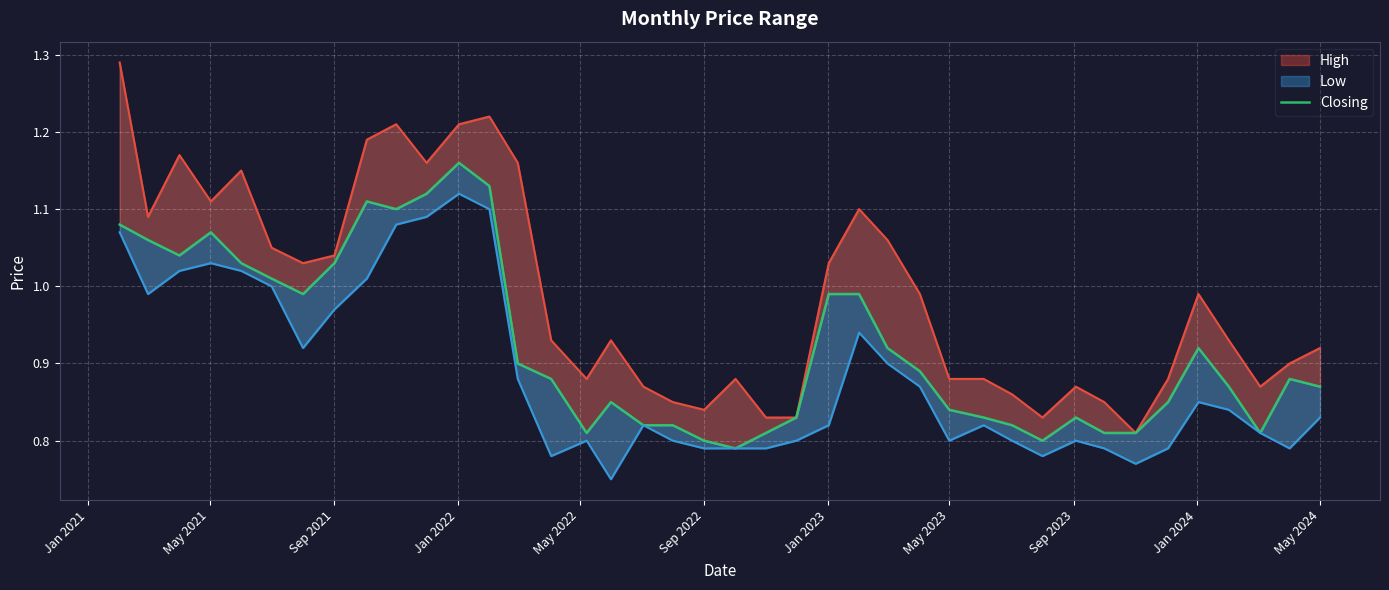

Reading left to right, transcribe all the data shown in this chart.

1.1	1.1	1.0	1.1	1.0	1.0	1.0	1.0	1.1	1.1	1.1	1.2	1.1	0.9	0.9	0.8	0.8	0.8	0.8	0.8	0.8	0.8	0.8	1.0	1.0	0.9	0.9	0.8	0.8	0.8	0.8	0.8	0.8	0.8	0.8	0.9	0.9	0.8	0.9	0.9